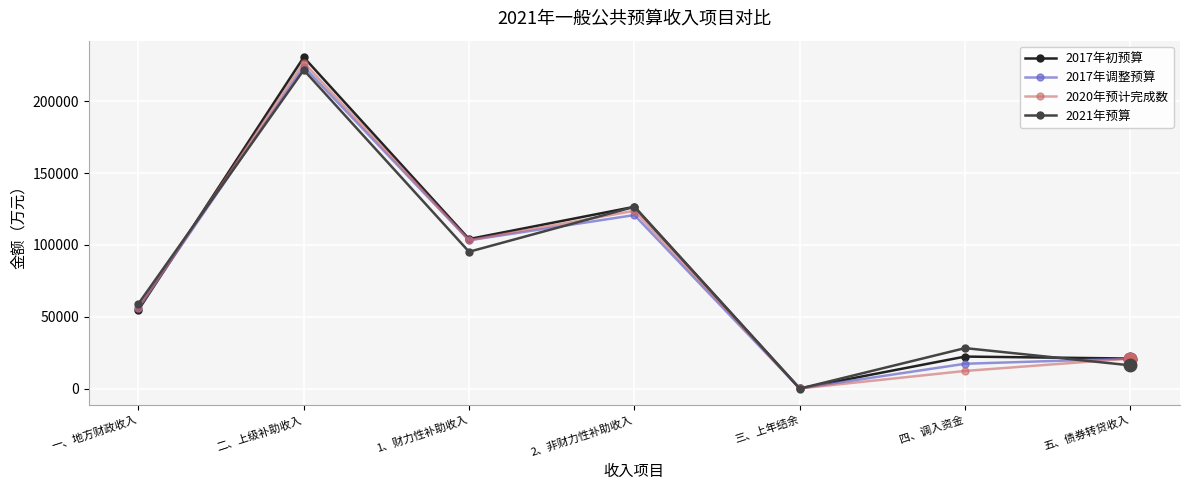

Is the value of 2017年调整预算 at 二、上级补助收入 greater than the value of 2020年预计完成数 at 五、债券转贷收入?

Yes